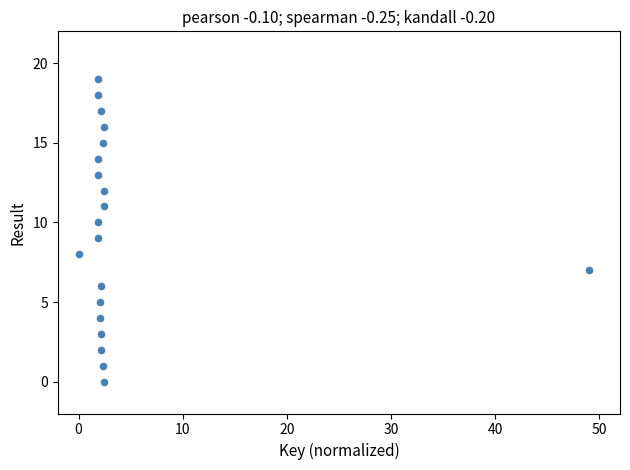

What is the range of Y values (max minus min)?

19